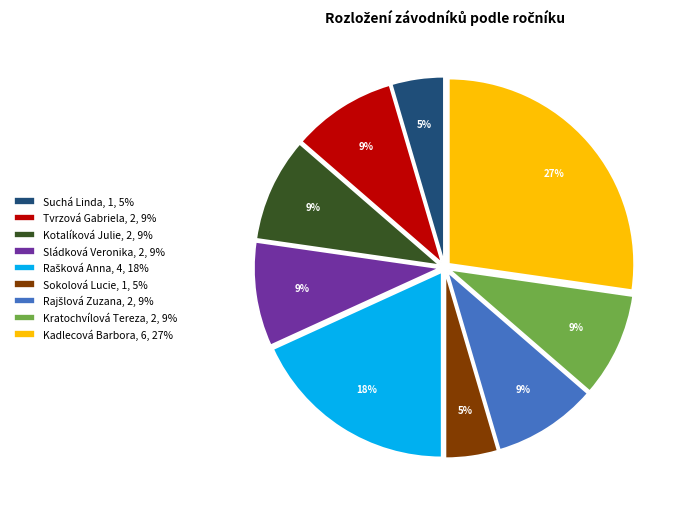

Do Sládková Veronika, 2, 9% and Kratochvílová Tereza, 2, 9% together represent more than half of the pie?

No